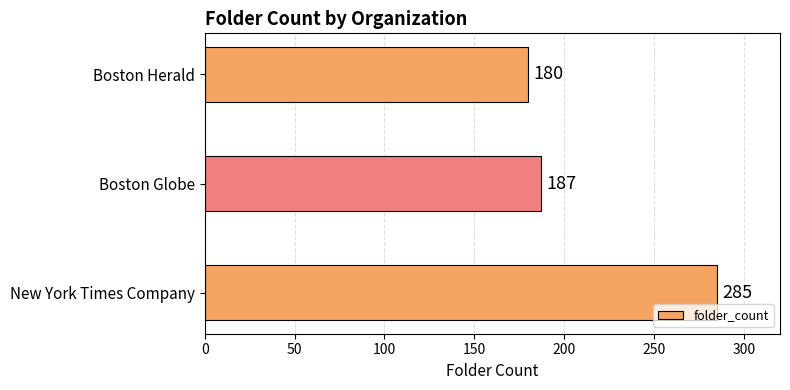

List the labels in order of value, smallest first.

Boston Herald, Boston Globe, New York Times Company